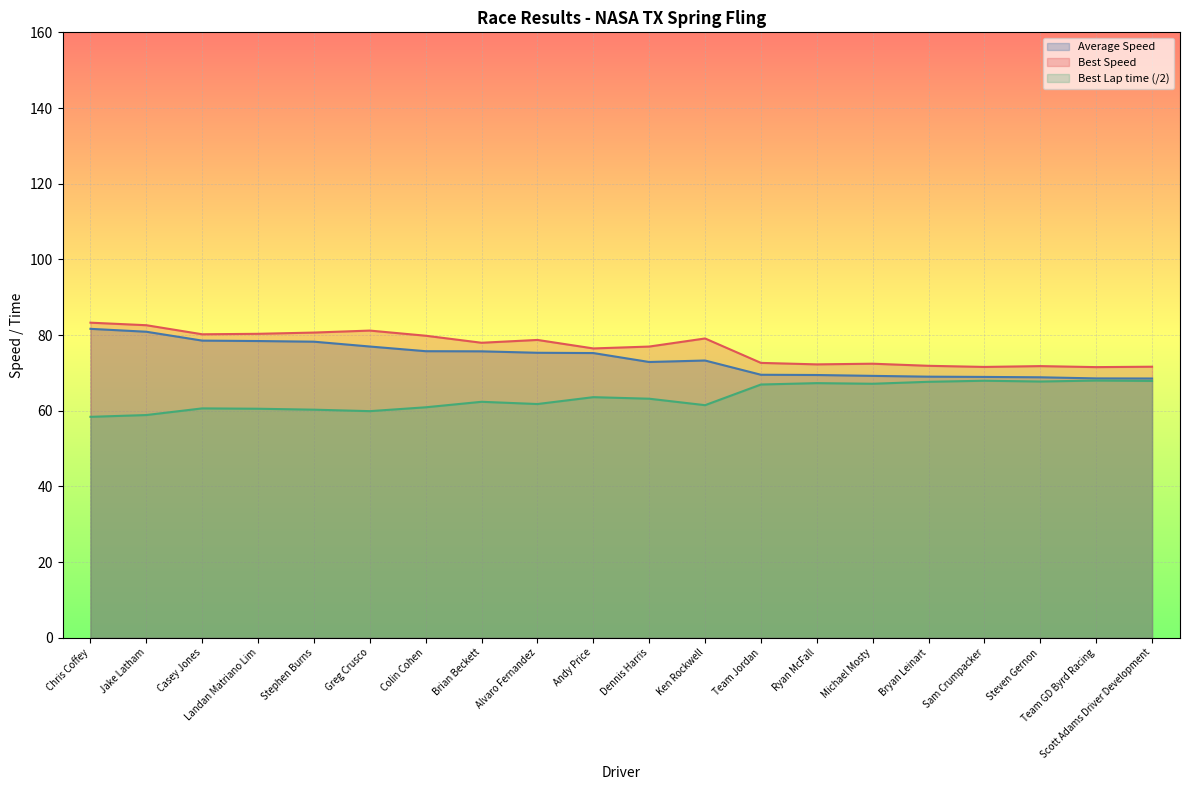

At which label does Best Lap time reach its minimum?

Chris Coffey